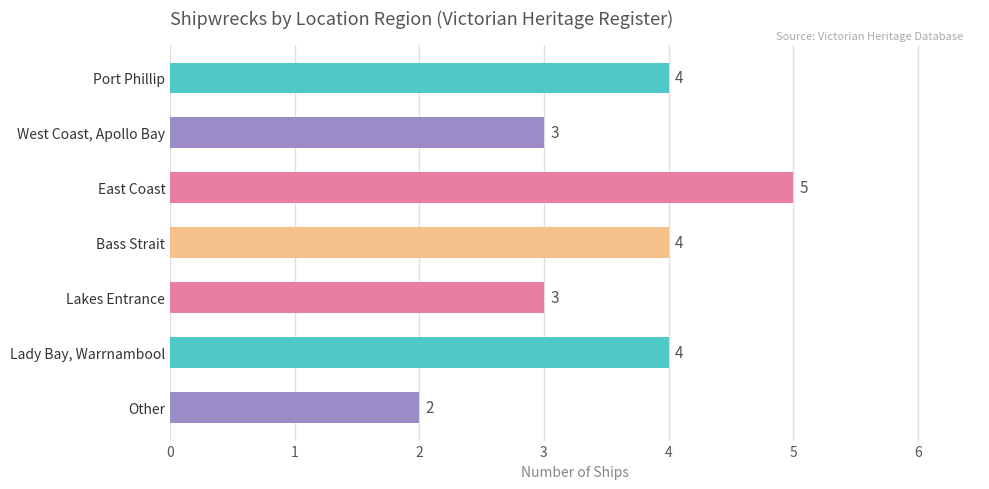

How many values are between 3 and 4?

5